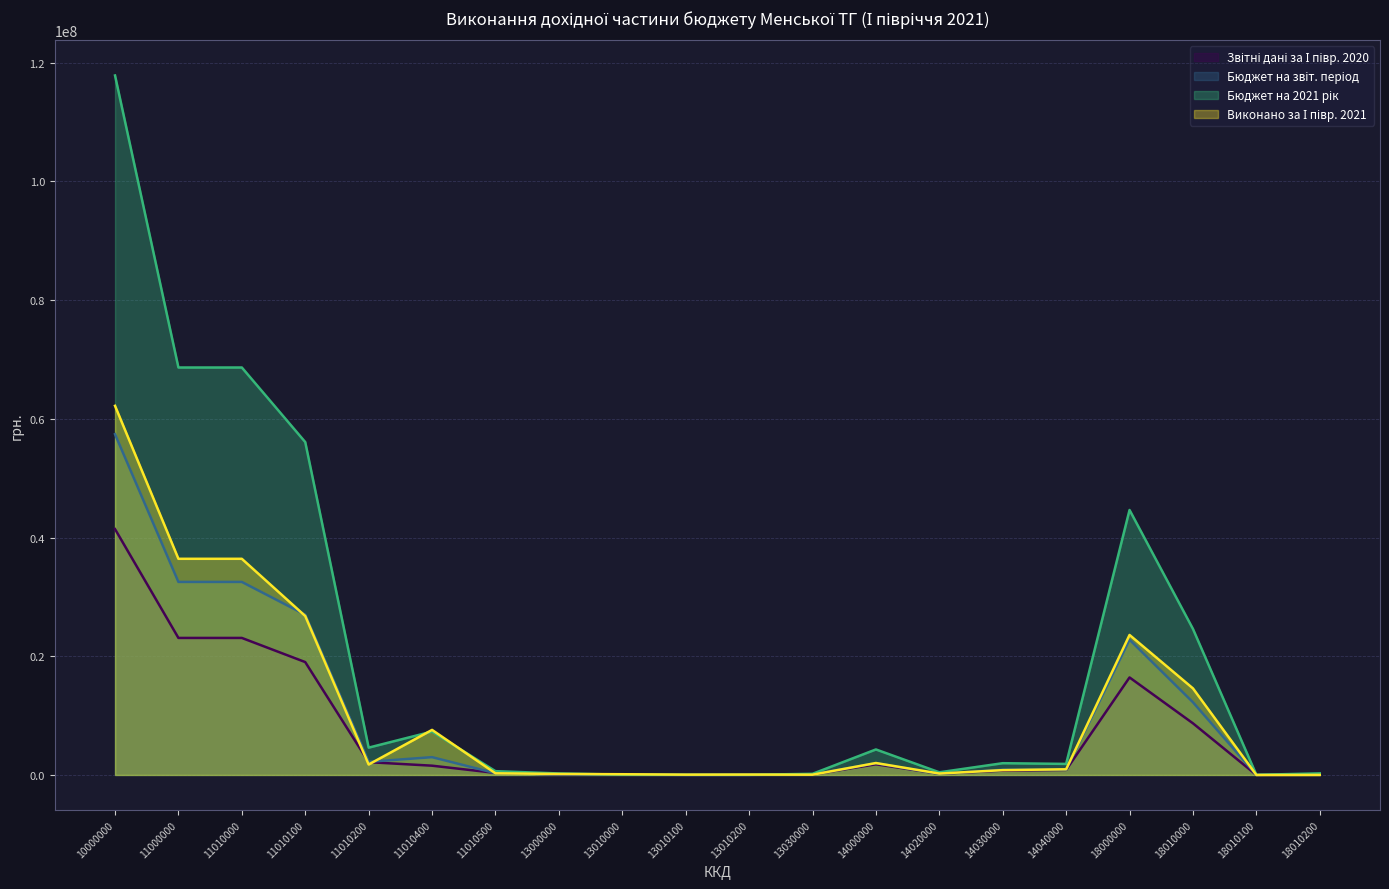

What is the maximum value shown in the chart?

117842000.0